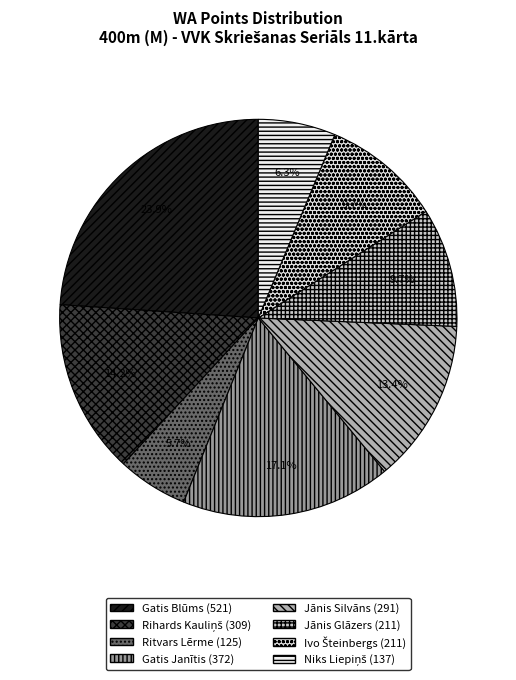

To the nearest percent, what is the difference between the largest and smallest slice percentages?

18%